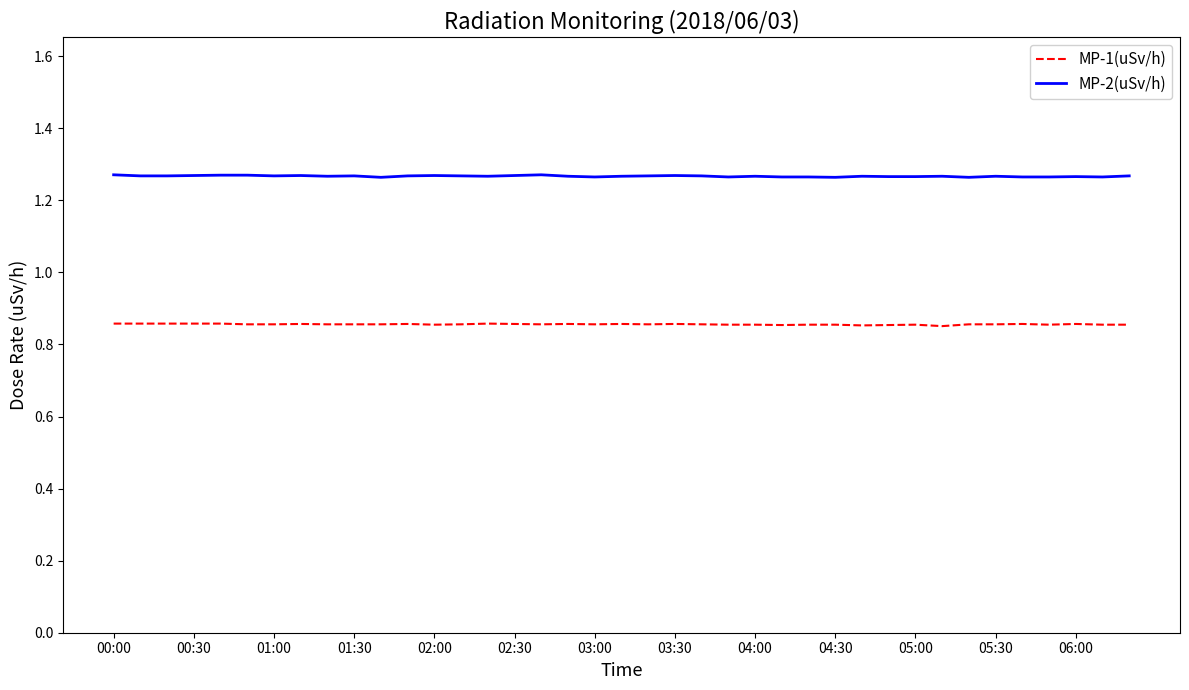

Does the chart display data point markers on the line(s)?

No